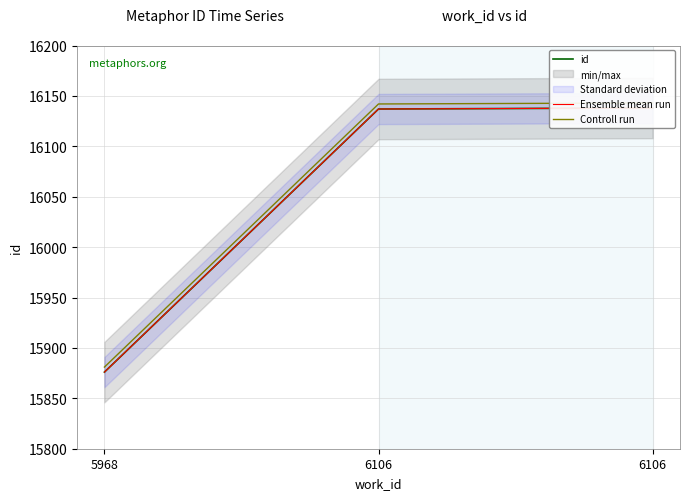

Which series has the widest spread of values?

id